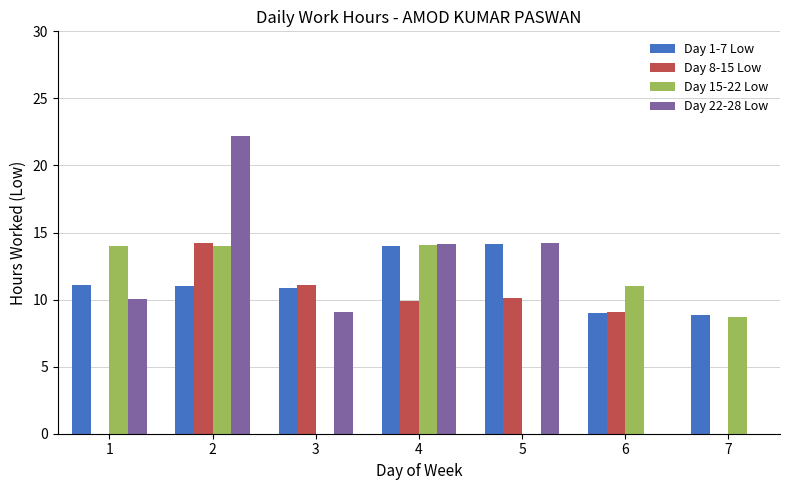

How many data points does each series have?

7